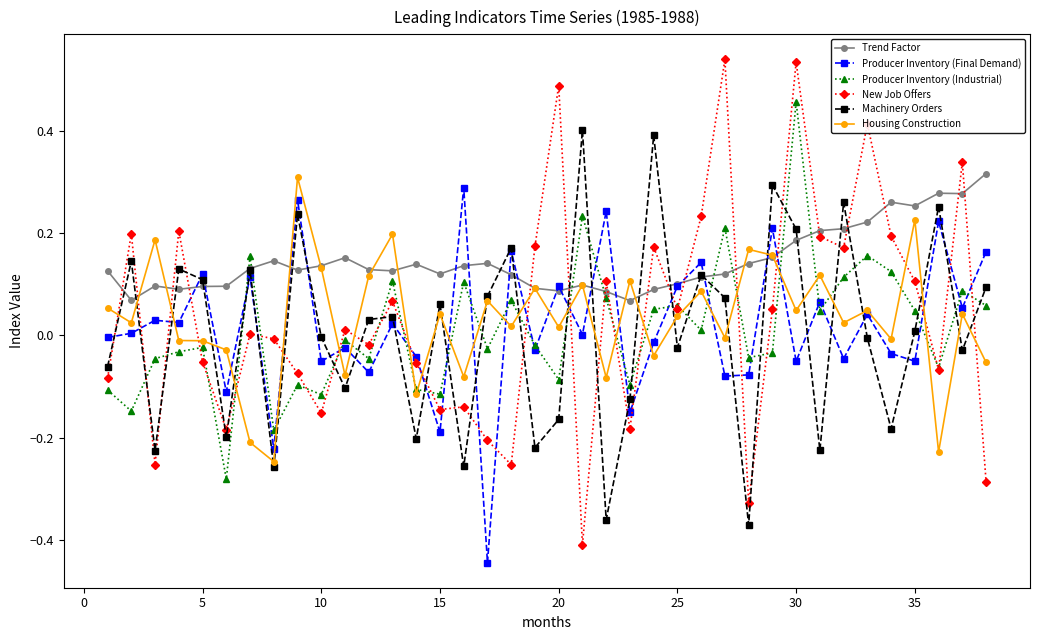

Which series has the largest total across all categories?

Trend Factor